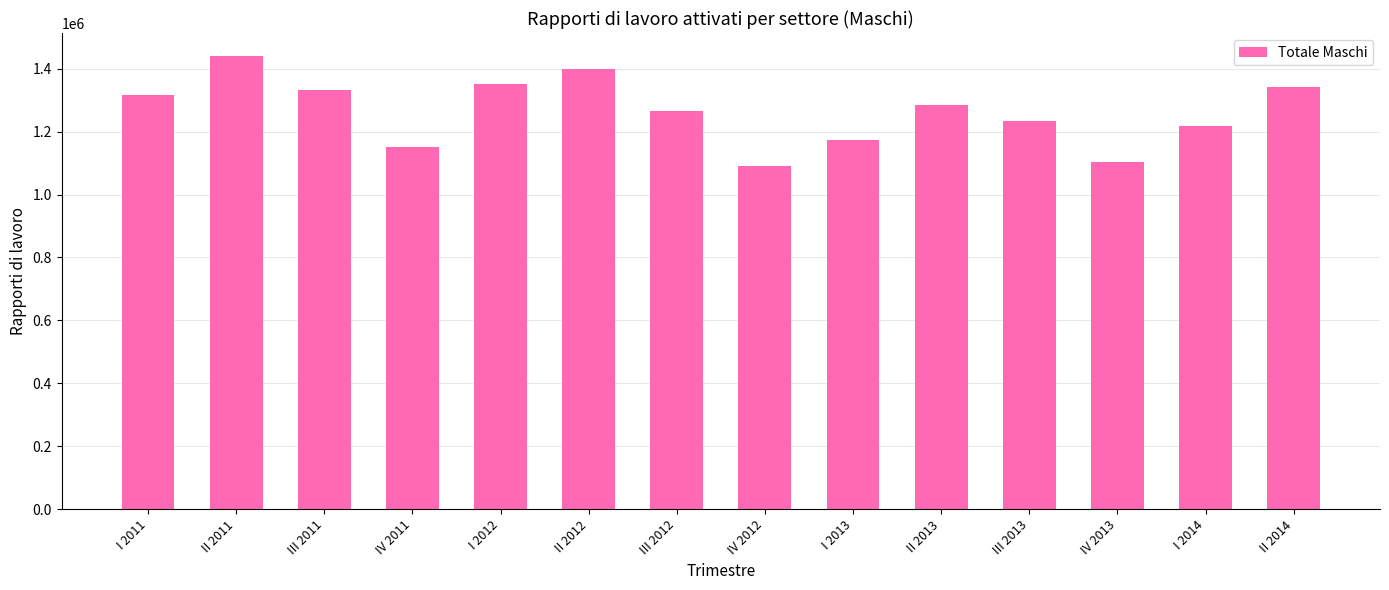

What is the change in value from III 2011 to I 2014?

-113258